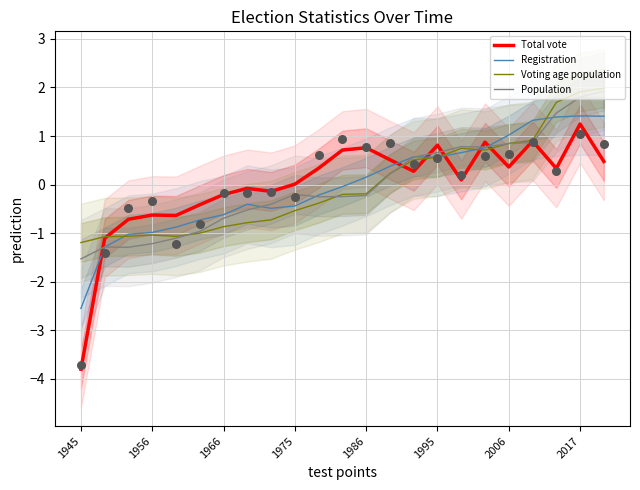

Which series contains the highest Y value?

Voting age population